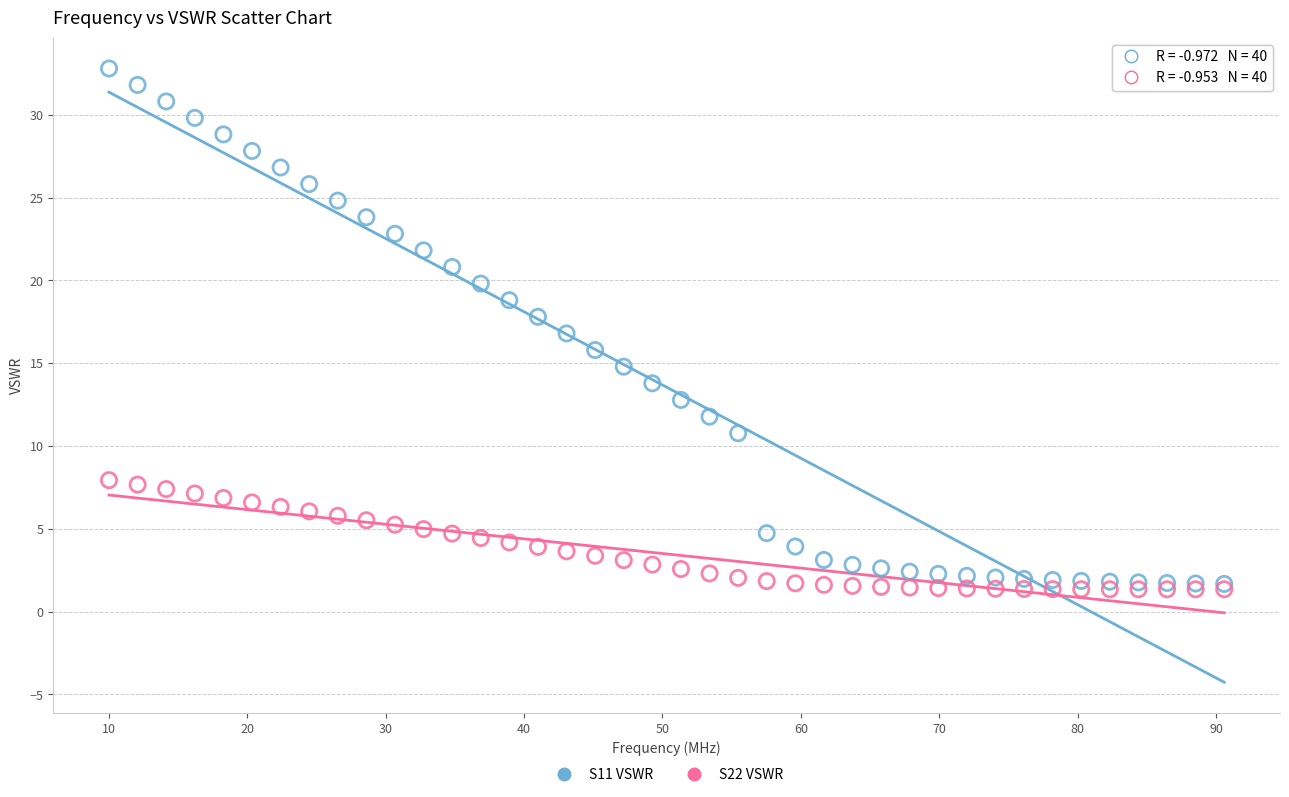

Which series has the largest Y range (max minus min)?

S11 VSWR